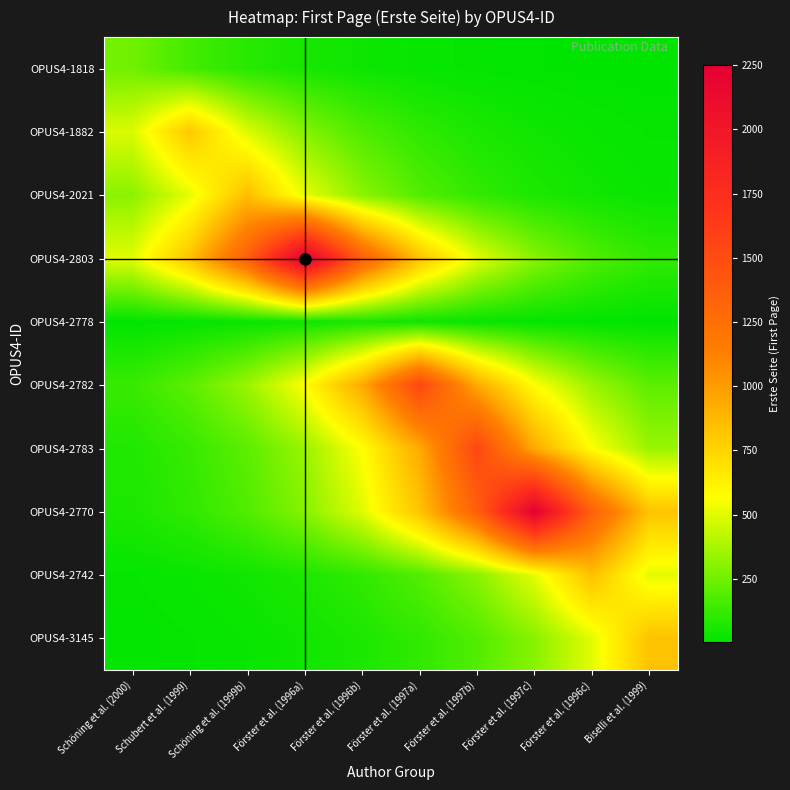

At how many categories does at least one series exceed 2076?

2